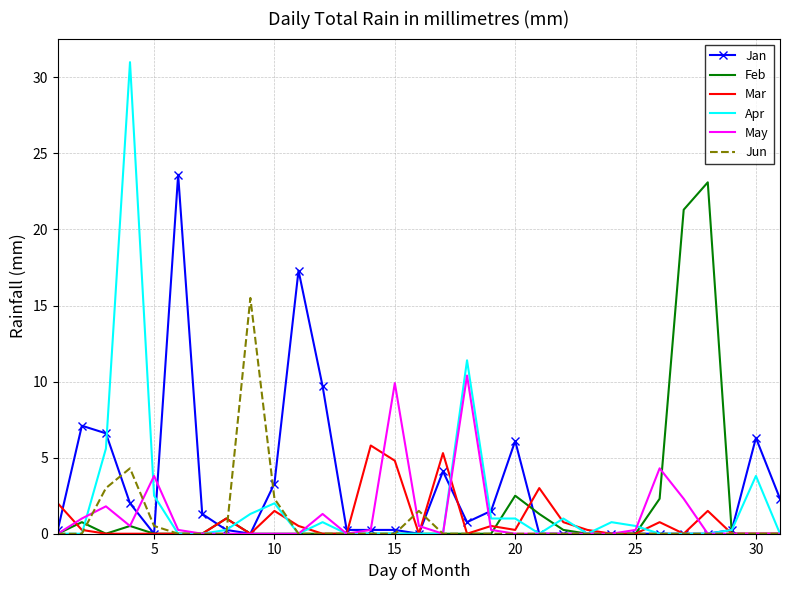

What is the maximum value shown in the chart?

31.0